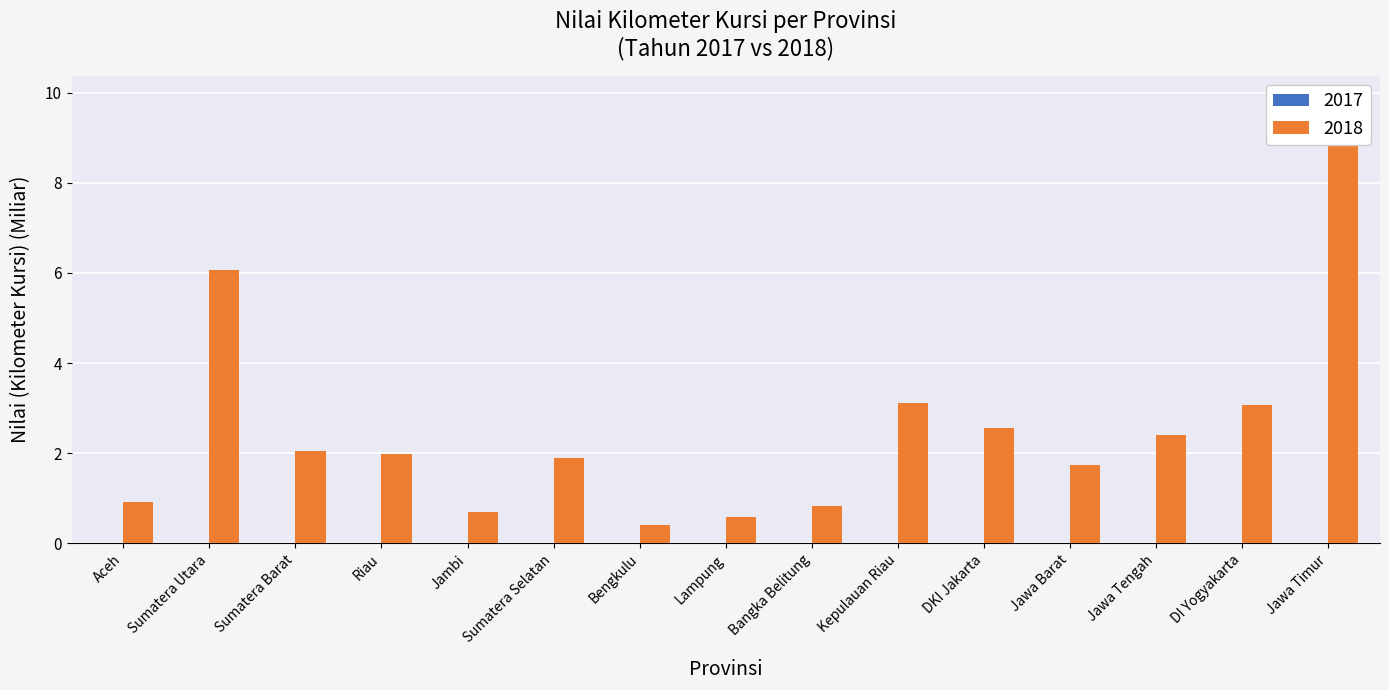

The value of 2017 at Bangka Belitung is 0.0. True or false?

True